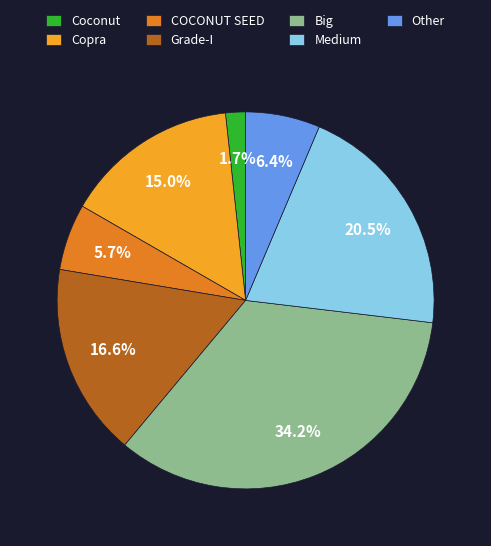

What percentage is the Other slice, to the nearest percent?

6%